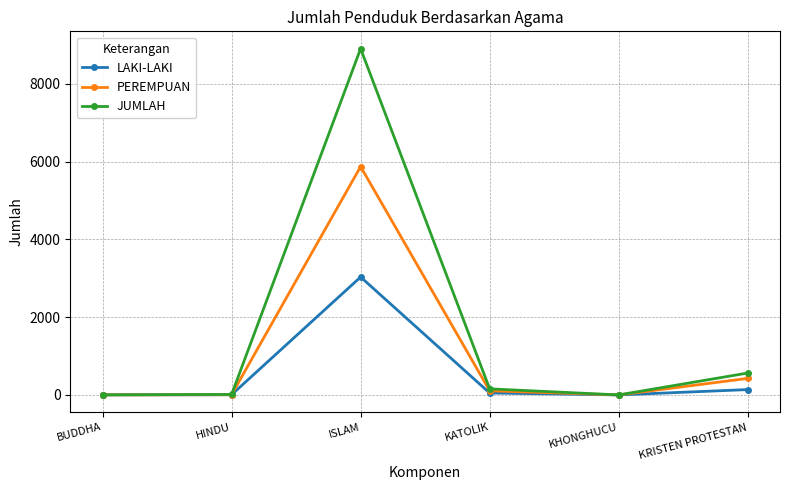

Which series has the largest total across all categories?

JUMLAH